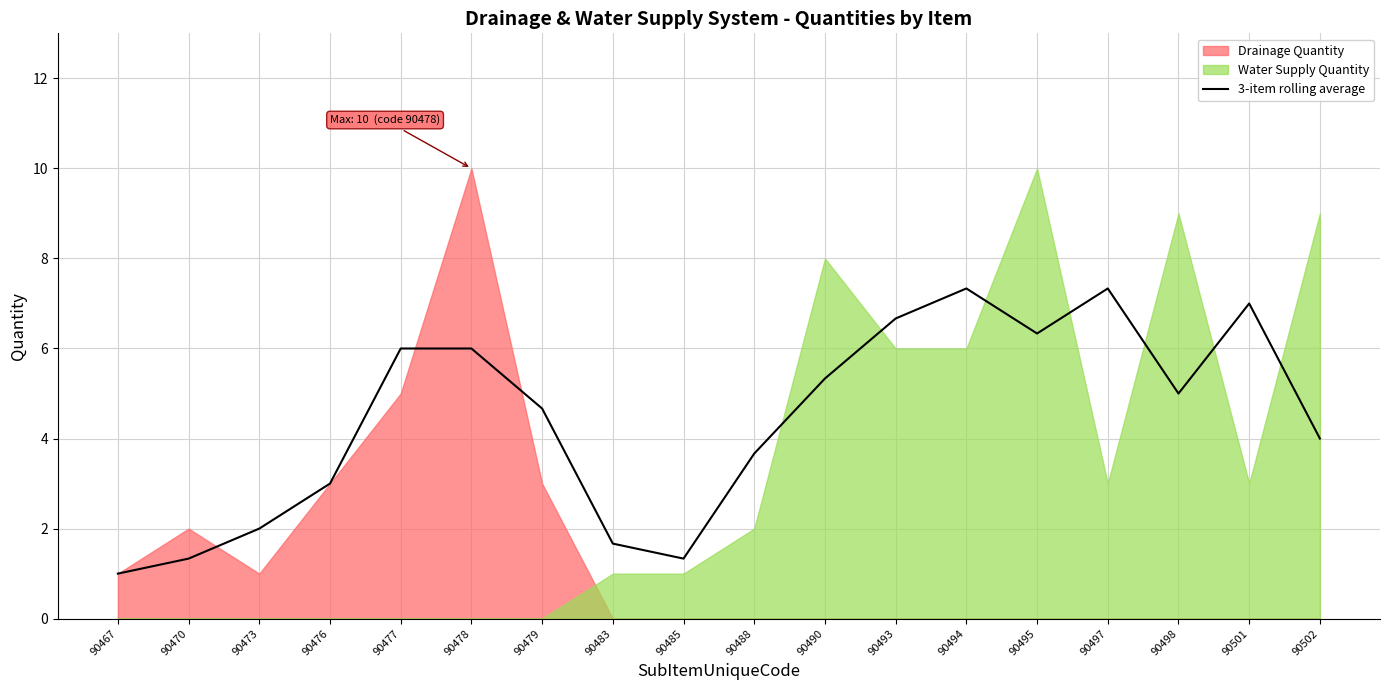

What is the smallest value displayed?

1.0